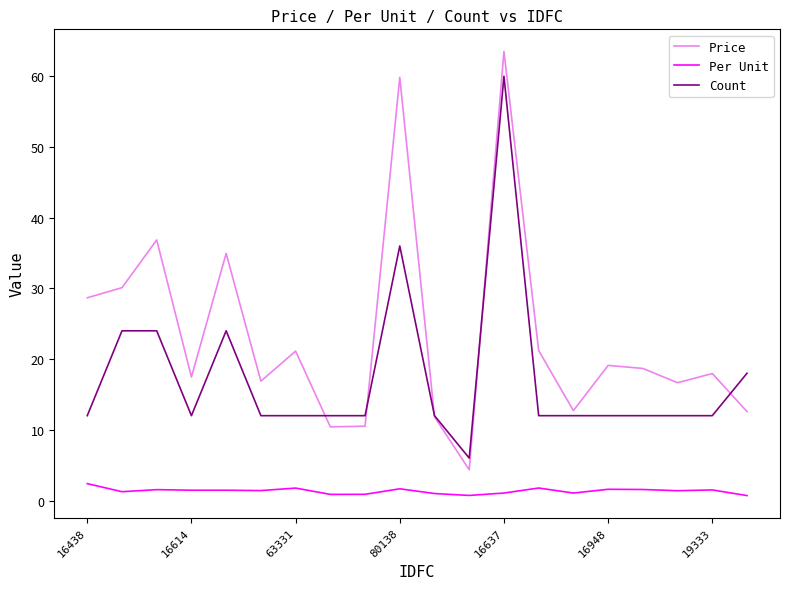

Rank the series by their maximum value, from highest to lowest.

Price, Count, Per Unit